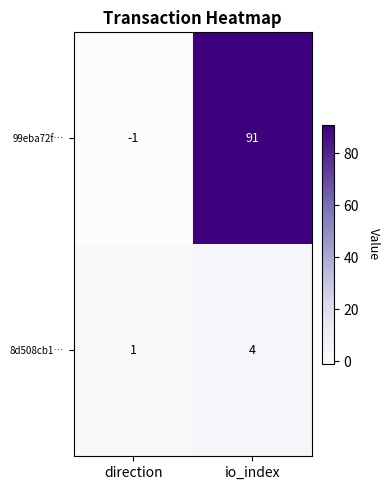

At which label is 8d508cb1… closest to 2?

direction